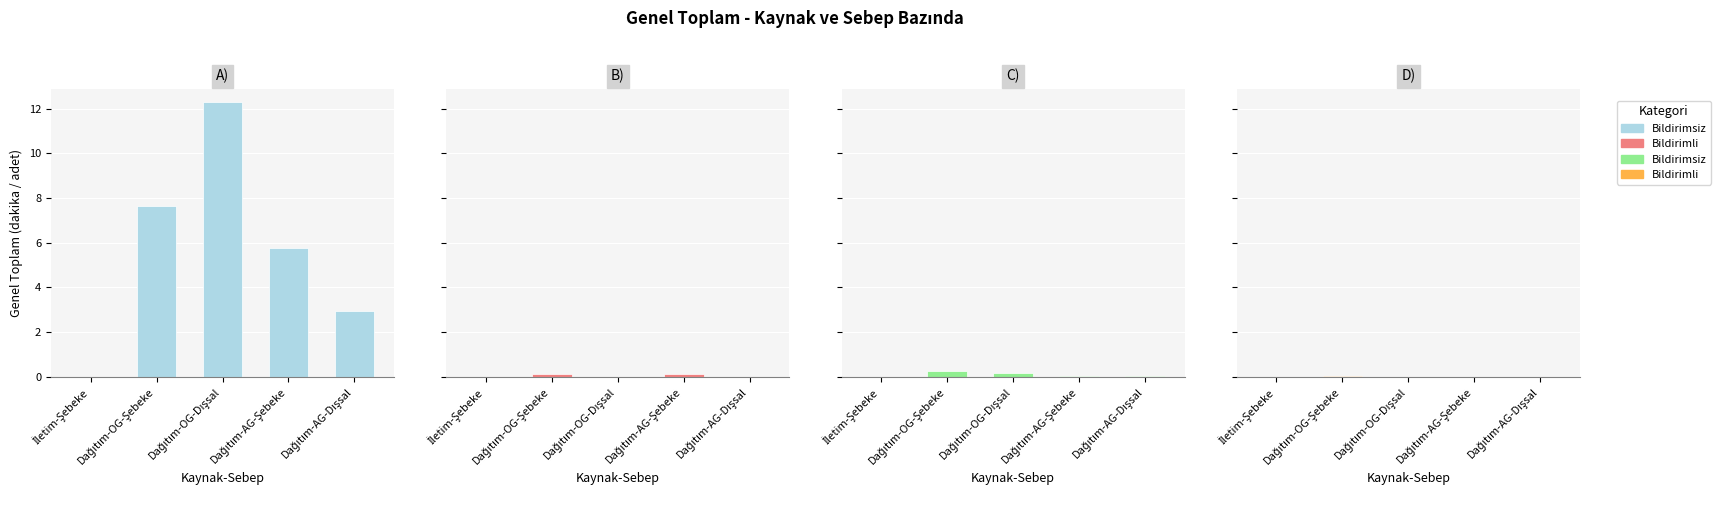

What is the difference between the maximum and minimum values in the A) OKSÜRE (Bildirimsiz) series?

12.3